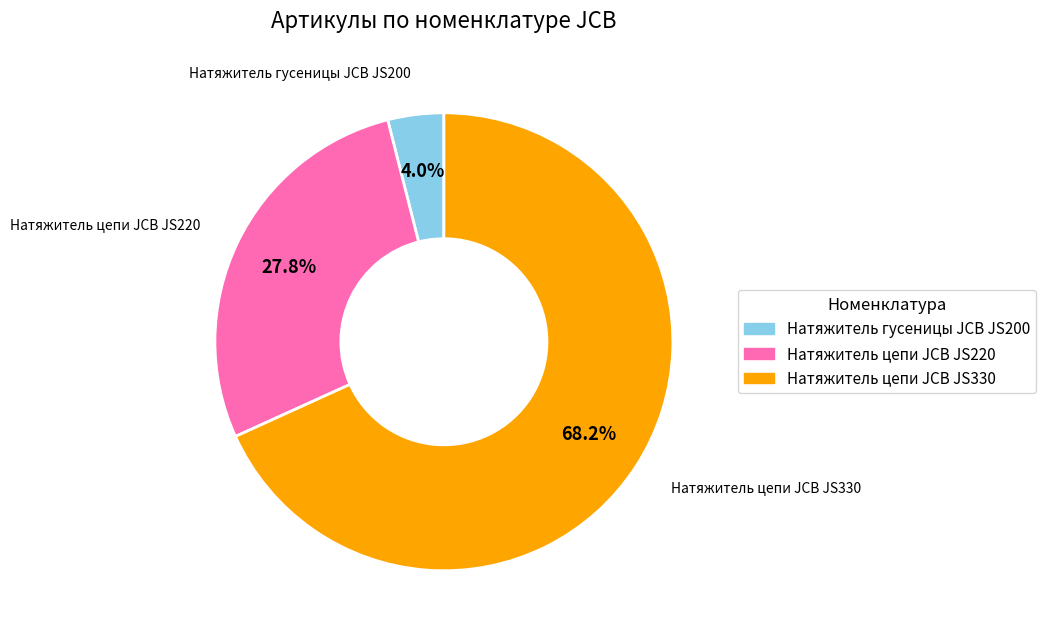

To the nearest percent, what is the difference between the Натяжитель гусеницы JCB JS200 and Натяжитель цепи JCB JS220 slice percentages?

24%